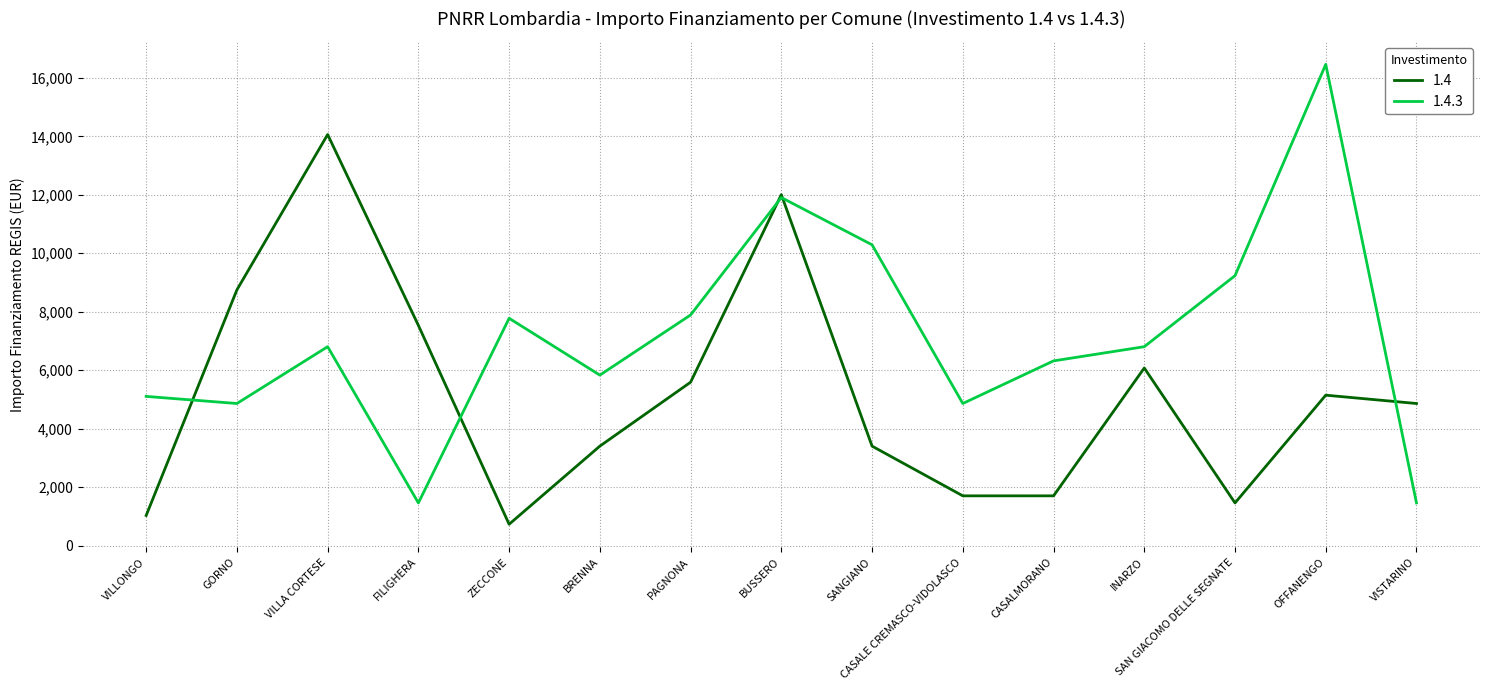

The 1.4 series shows 1817 at BRENNA. True or false?

False